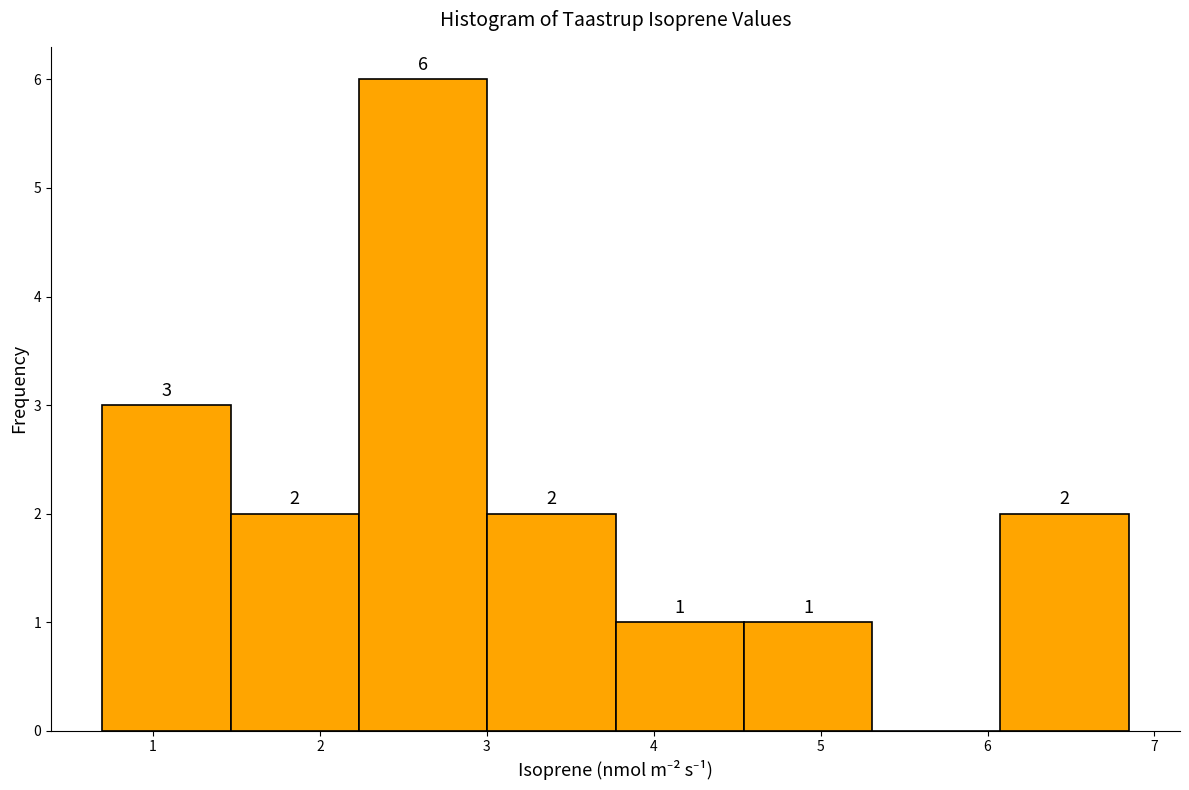

Which range on the x-axis has the tallest bar?

2.2 to 3.0